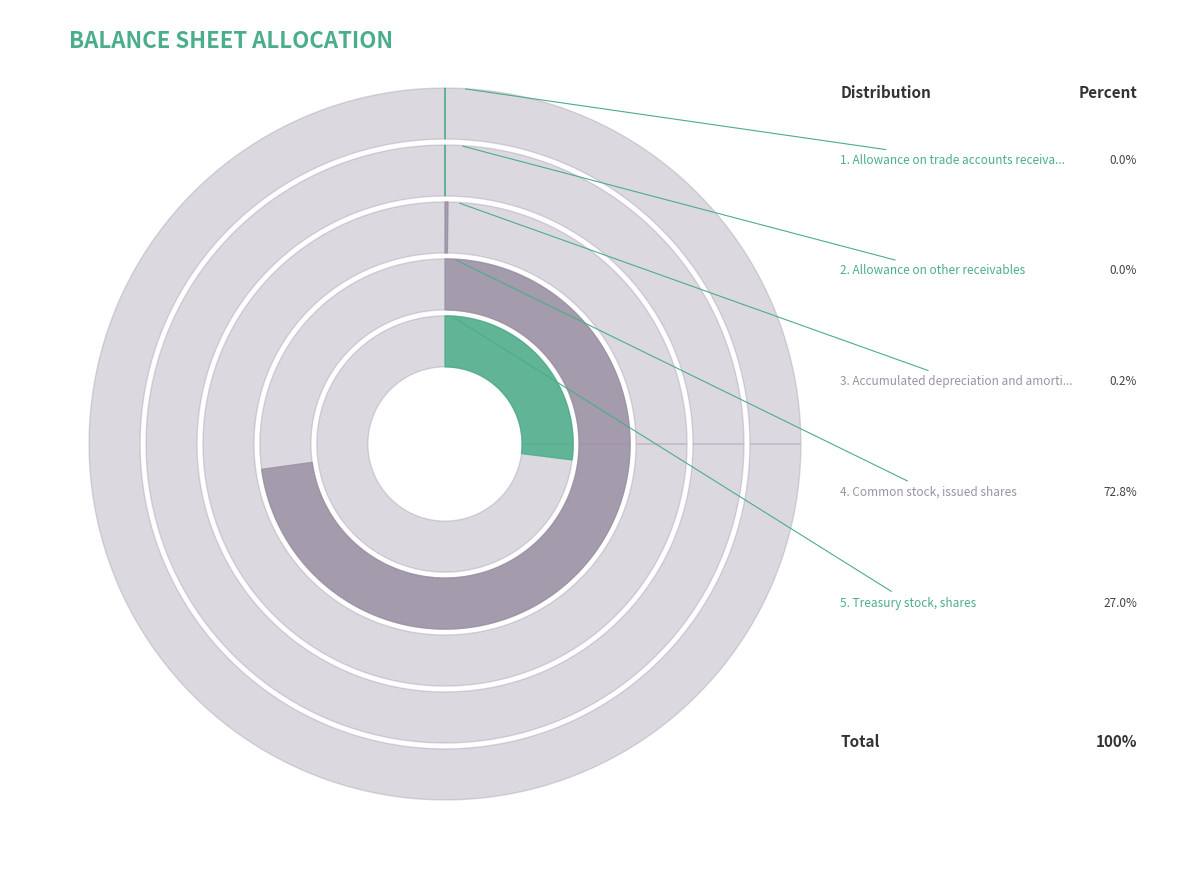

Is Treasury stock, shares the majority of the pie?

No